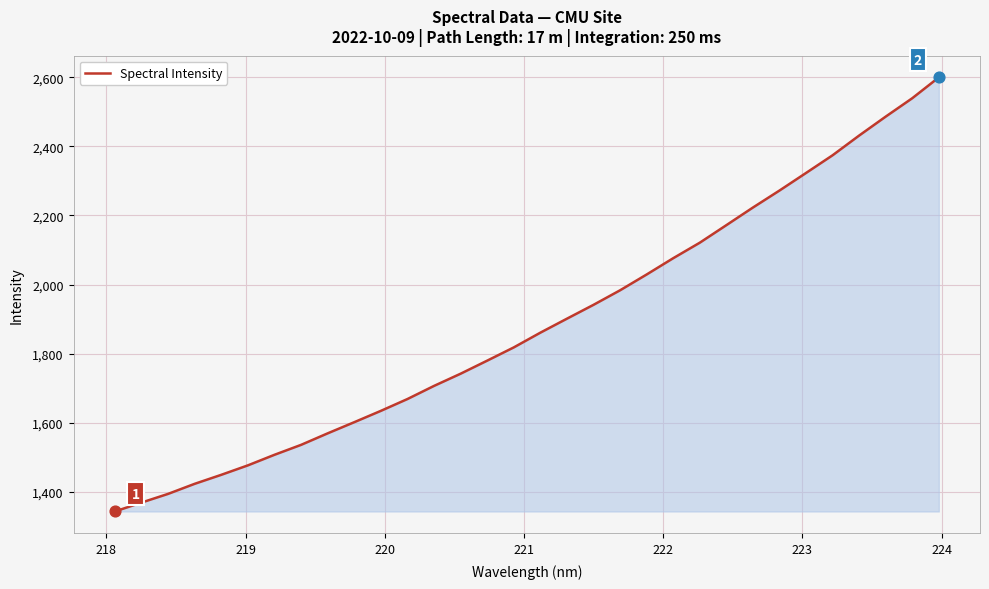

What is the minimum value shown in the chart?

1343.9